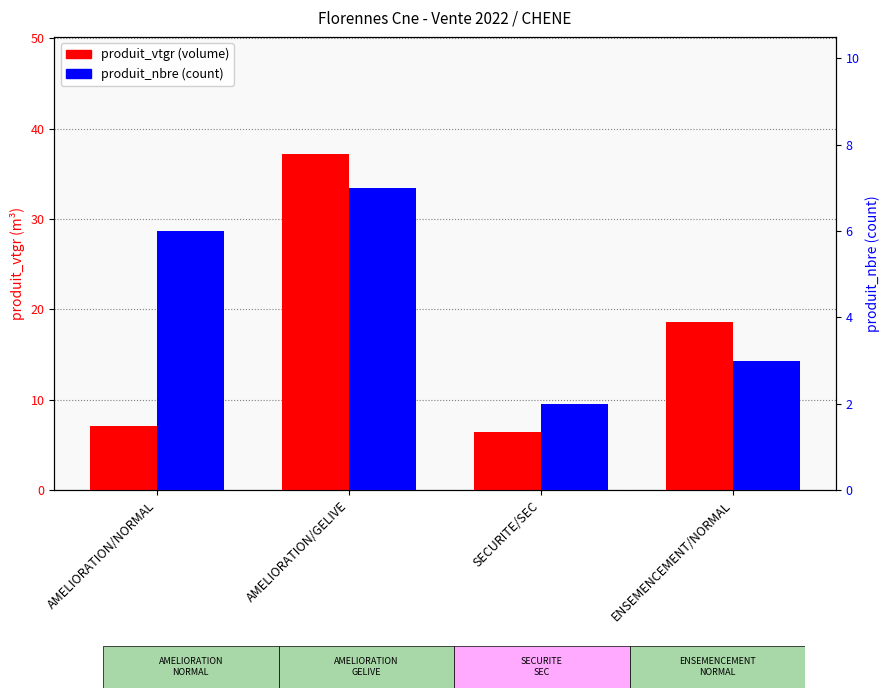

How many bars are there in total?

8